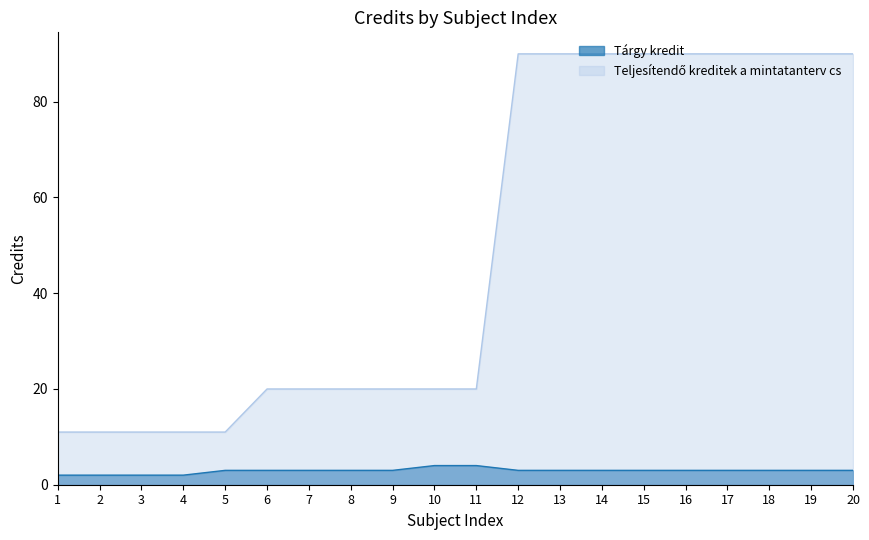

Which series has the largest range (max minus min)?

Teljesítendő kreditek a mintatanterv cs